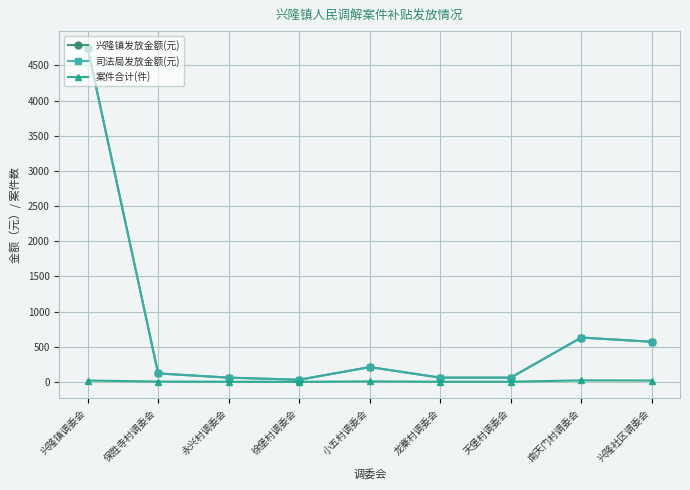

Is this an area chart (filled region under the line)?

No